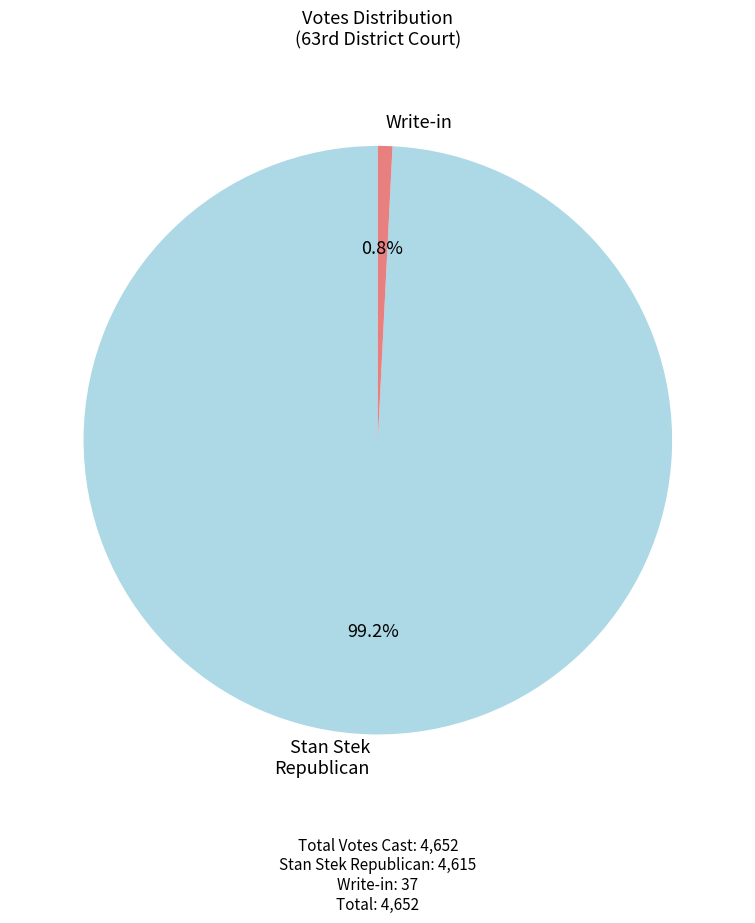

How much of the chart is everything except Stan Stek Republican?

0.8%